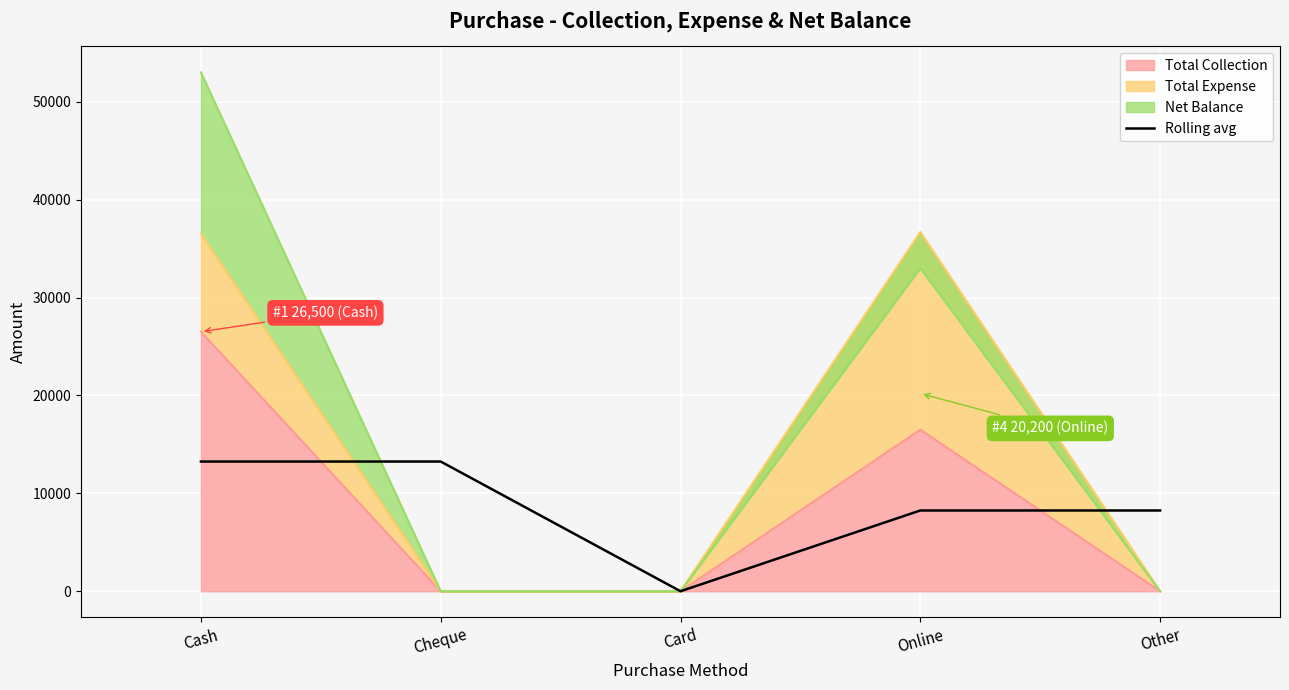

What is the label of the 1st point from the right?

Other